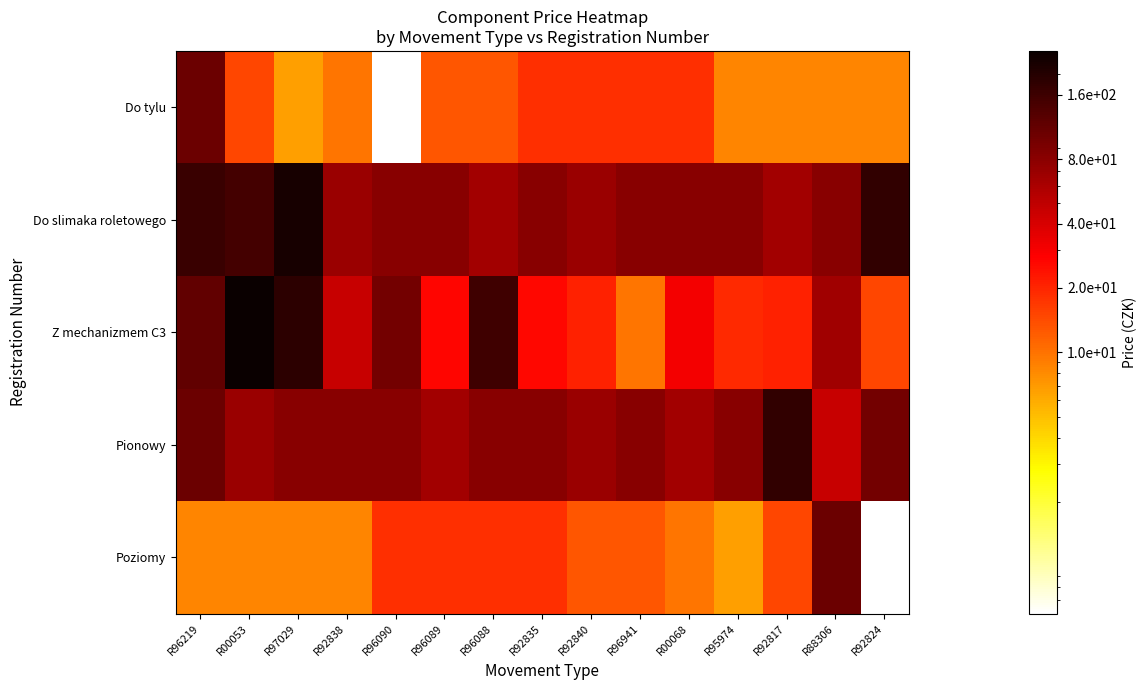

At which category is the sum across all series the highest?

R97029